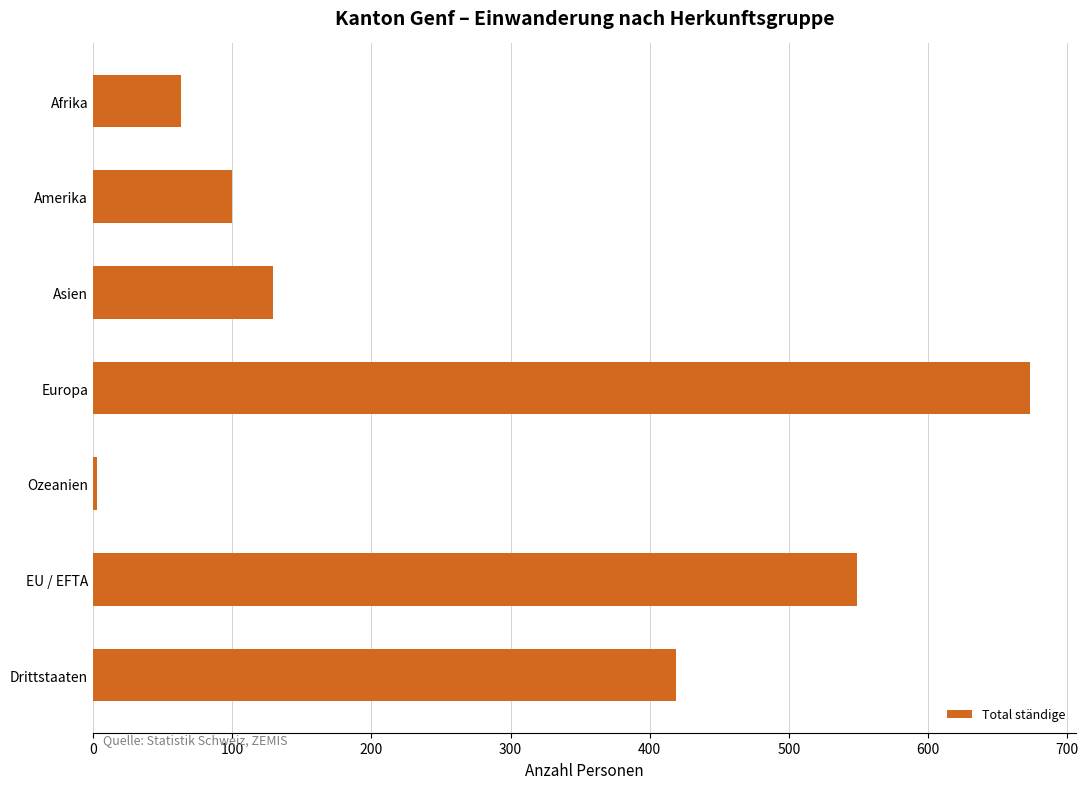

Reading top to bottom, what are all the values shown in this chart?

Afrika=63	Amerika=100	Asien=129	Europa=673	Ozeanien=3	EU / EFTA=549	Drittstaaten=419